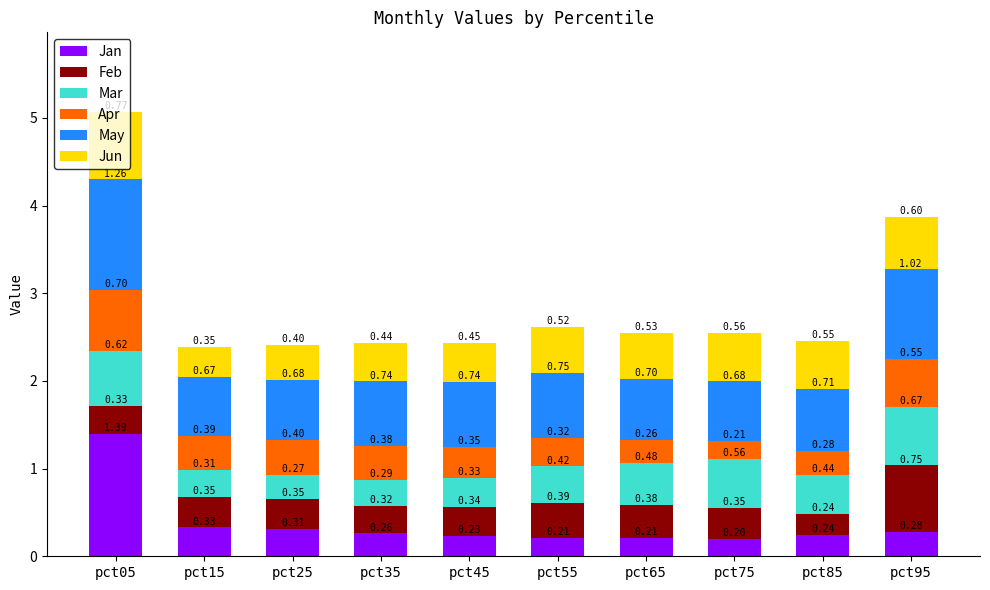

At which category is the sum across all series the highest?

pct05